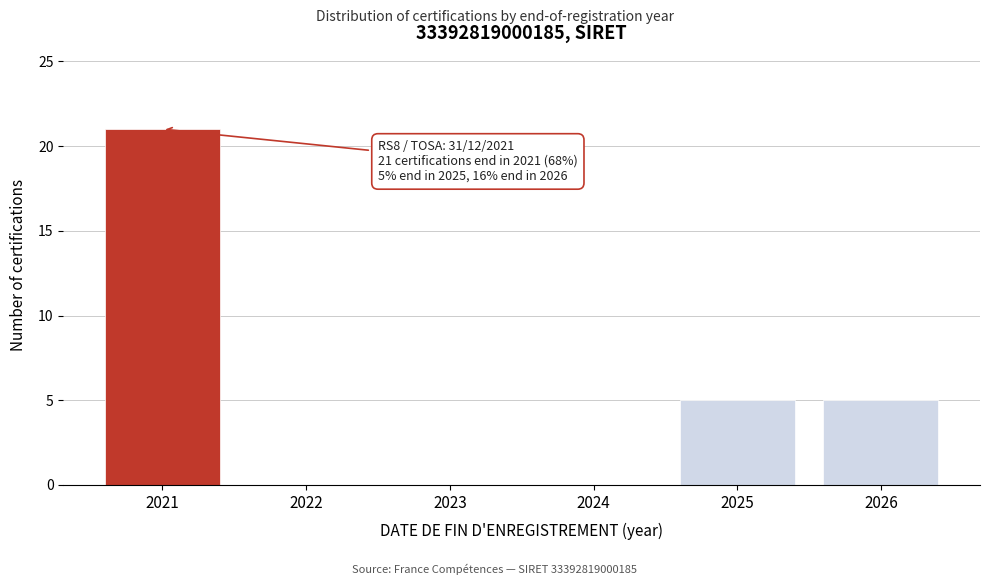

Reading left to right, extract all data points from this chart.

2021=21	2022=0	2023=0	2024=0	2025=5	2026=5